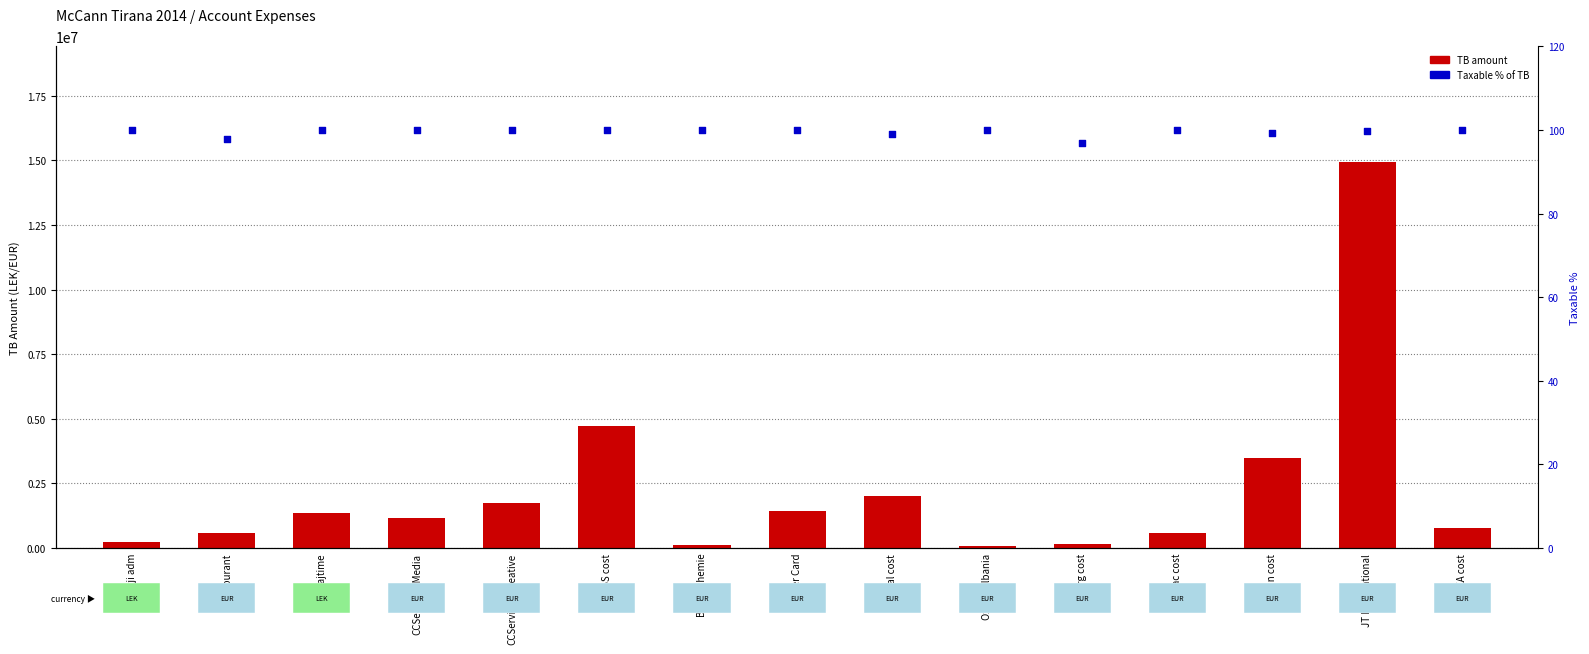

What is the total value across all series at Berlin Chemie?

106000.0